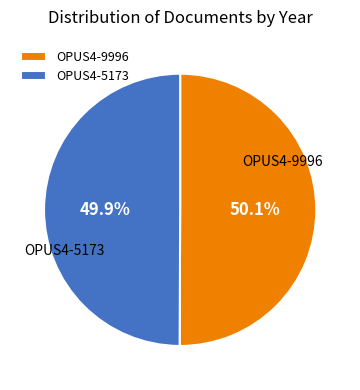

What percentage is the OPUS4-5173 slice, to the nearest percent?

50%